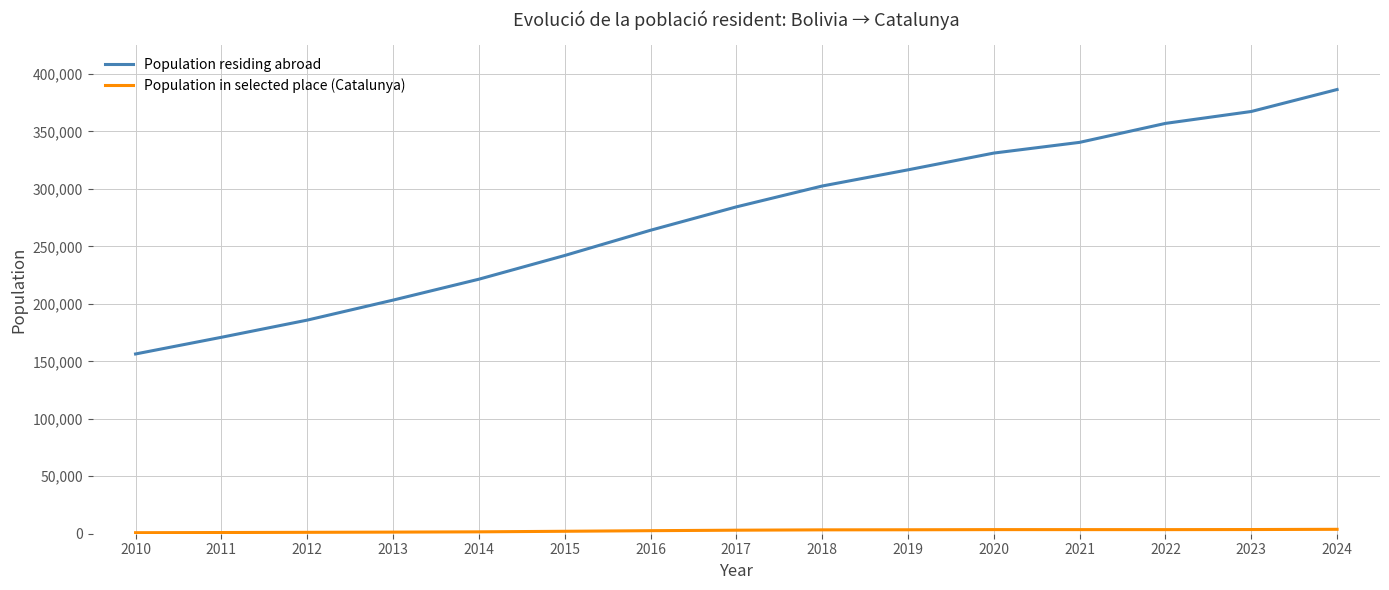

At which label does Population residing abroad reach its minimum?

2010